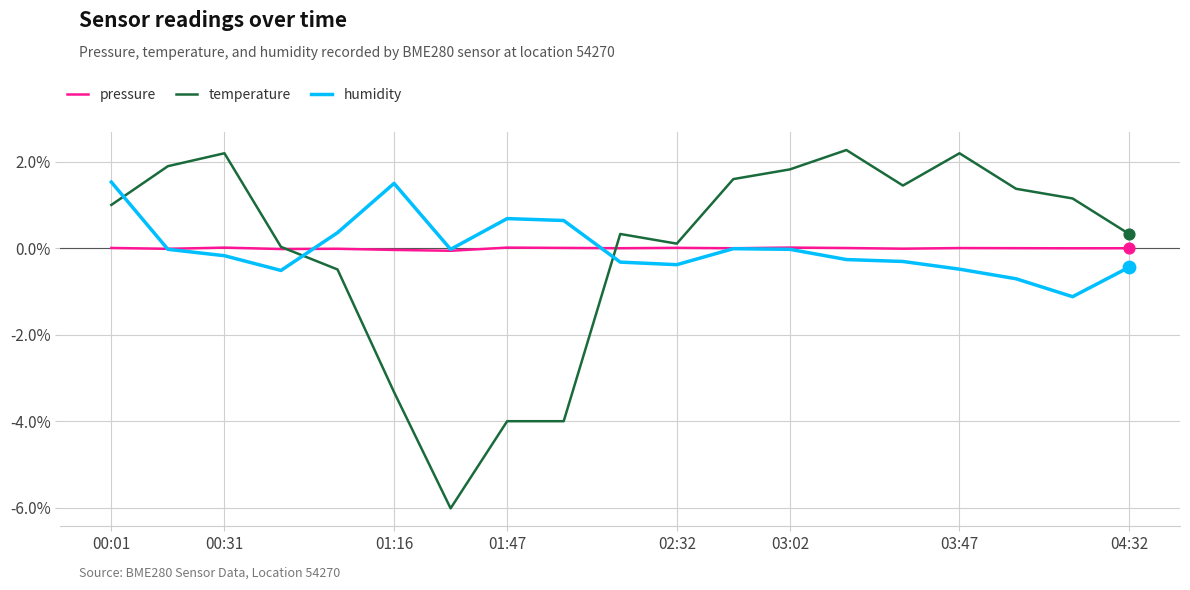

True or false: humidity and temperature intersect in this chart.

True